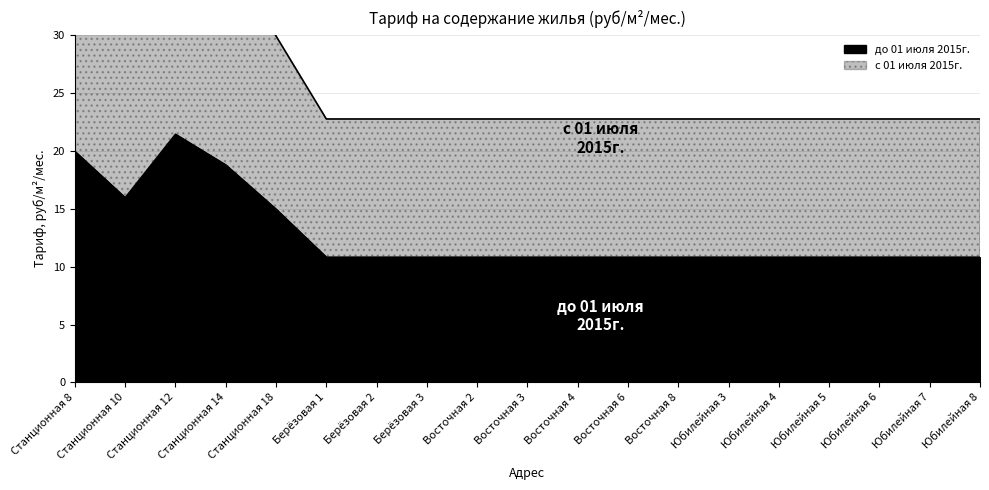

What is the smallest value displayed?

10.8